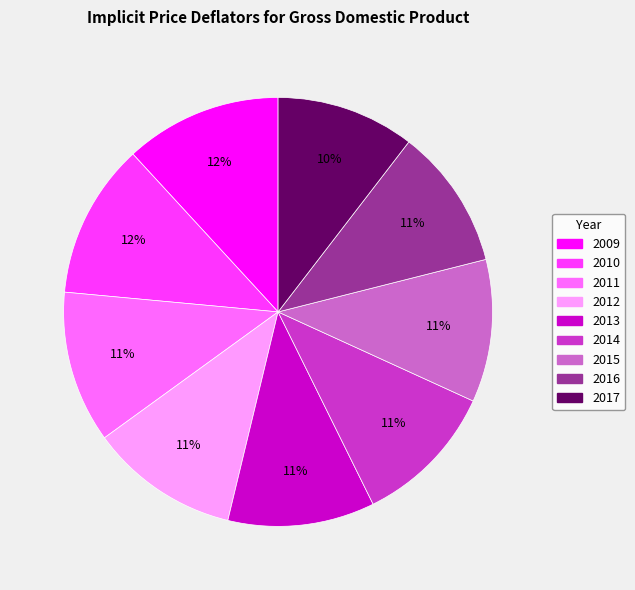

Is it true that 2013 is 11% of the pie?

True